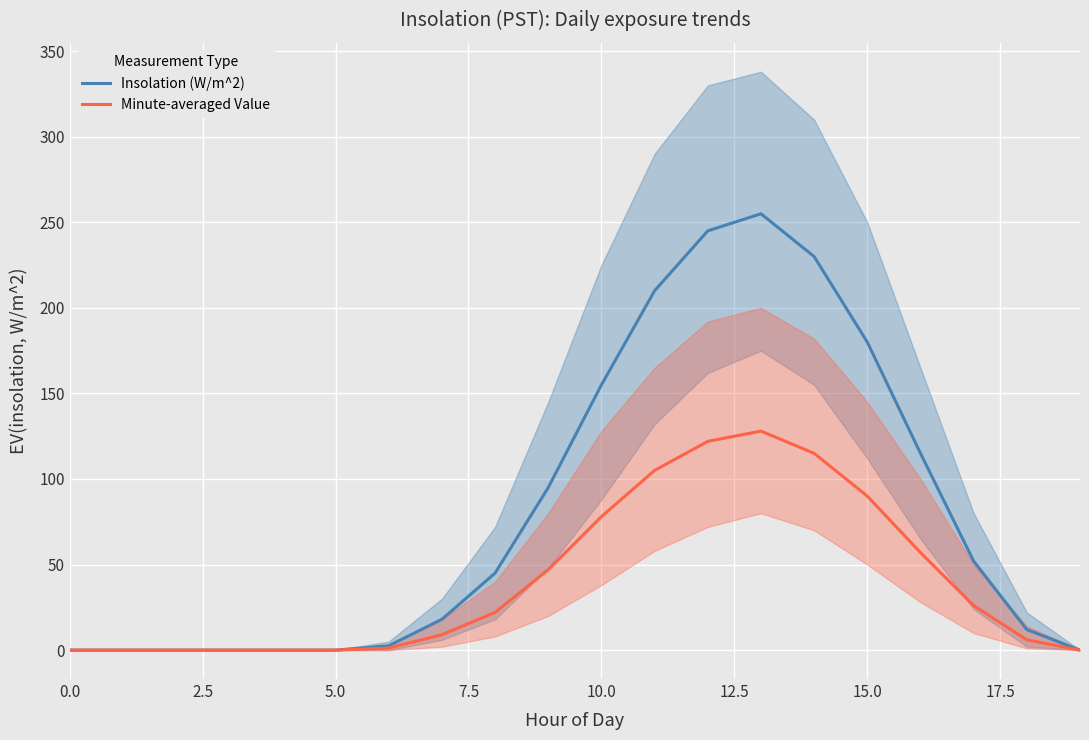

At how many categories does at least one series exceed 148?

6